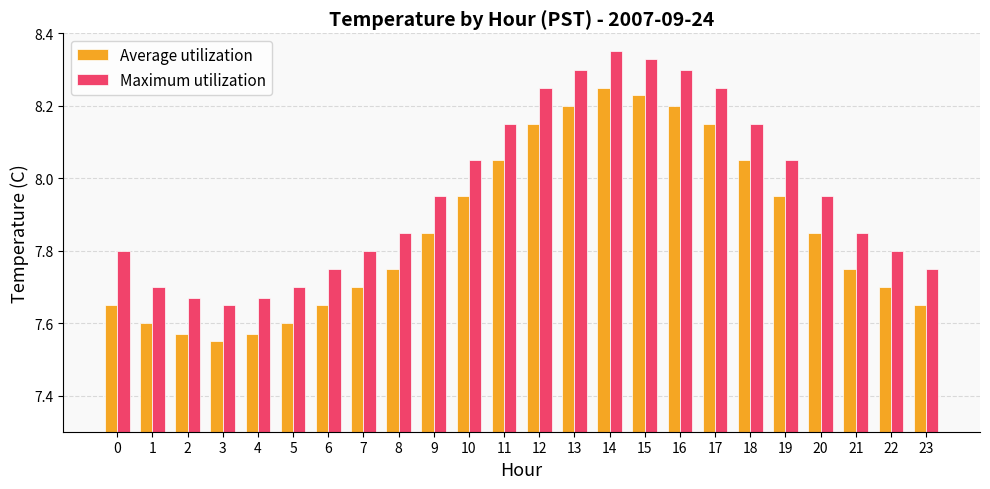

What is the difference between the highest and lowest values at 4?

0.1